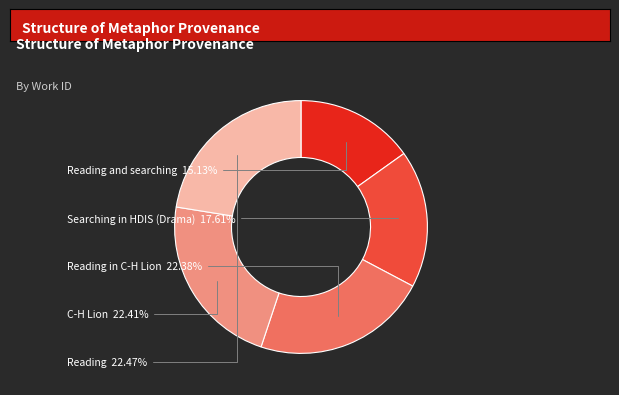

Is there any slice that represents more than half of the pie?

No